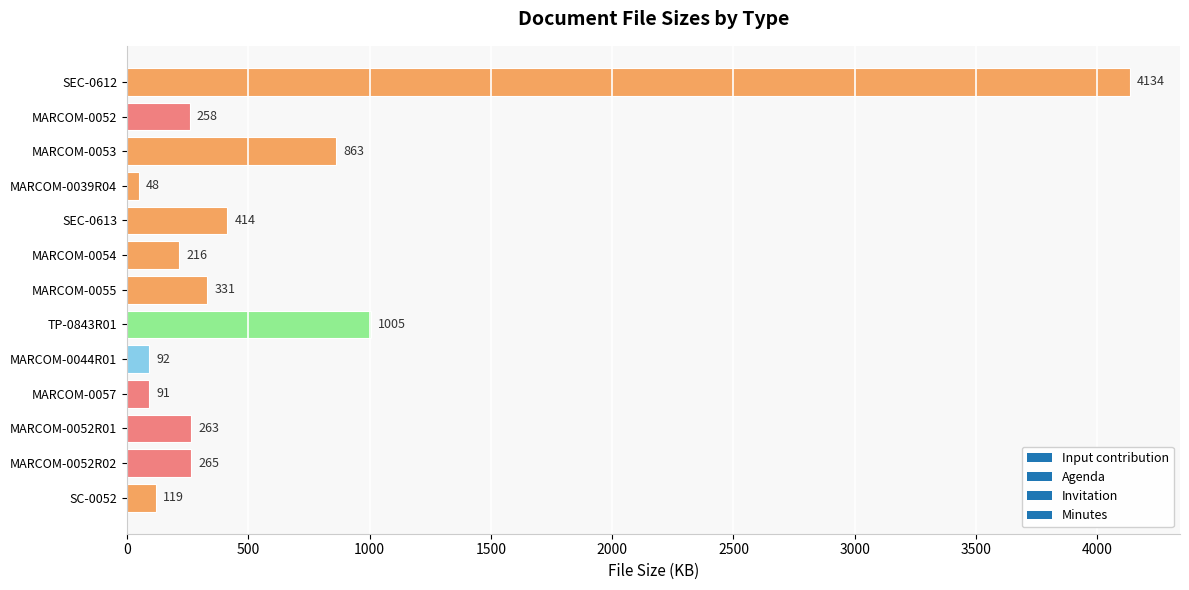

The chart shows a value of 863 at MARCOM-0053. True or false?

True